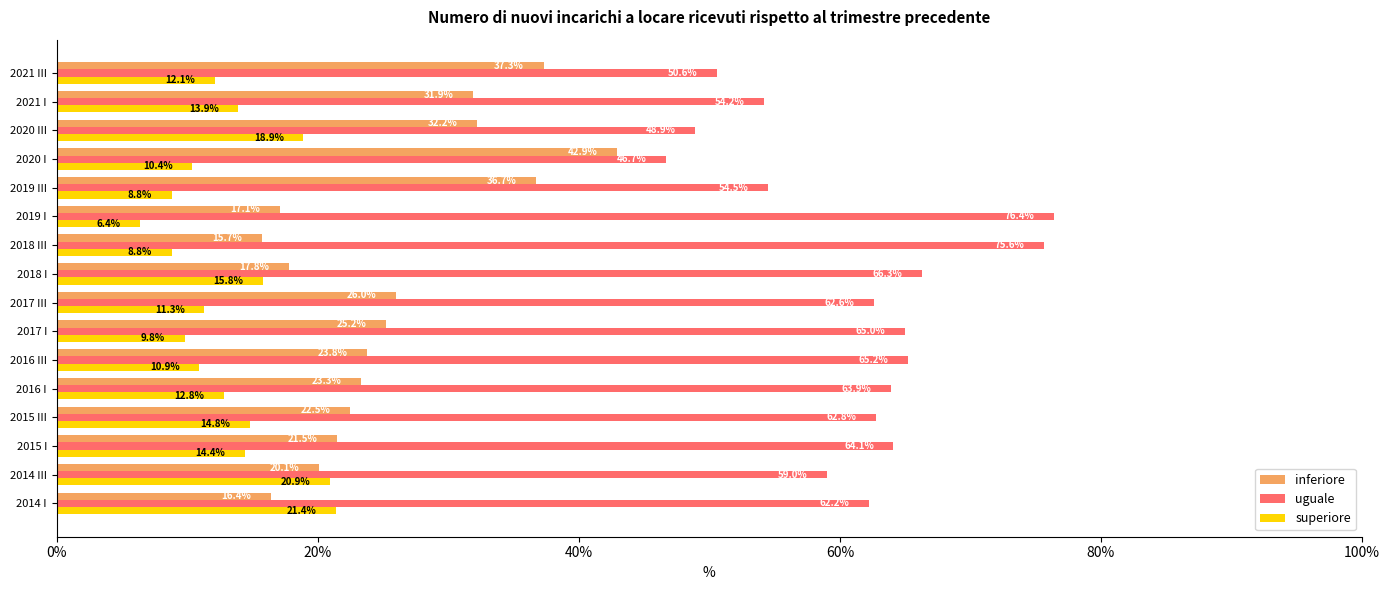

Which series has the largest total across all categories?

uguale